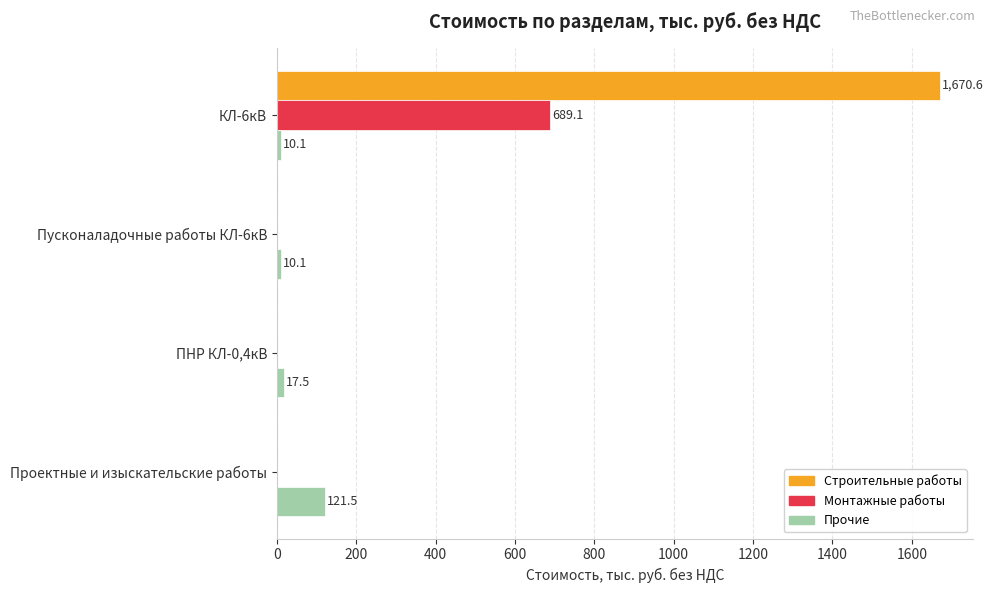

The Прочие series shows 10.1 at КЛ-6кВ. True or false?

True